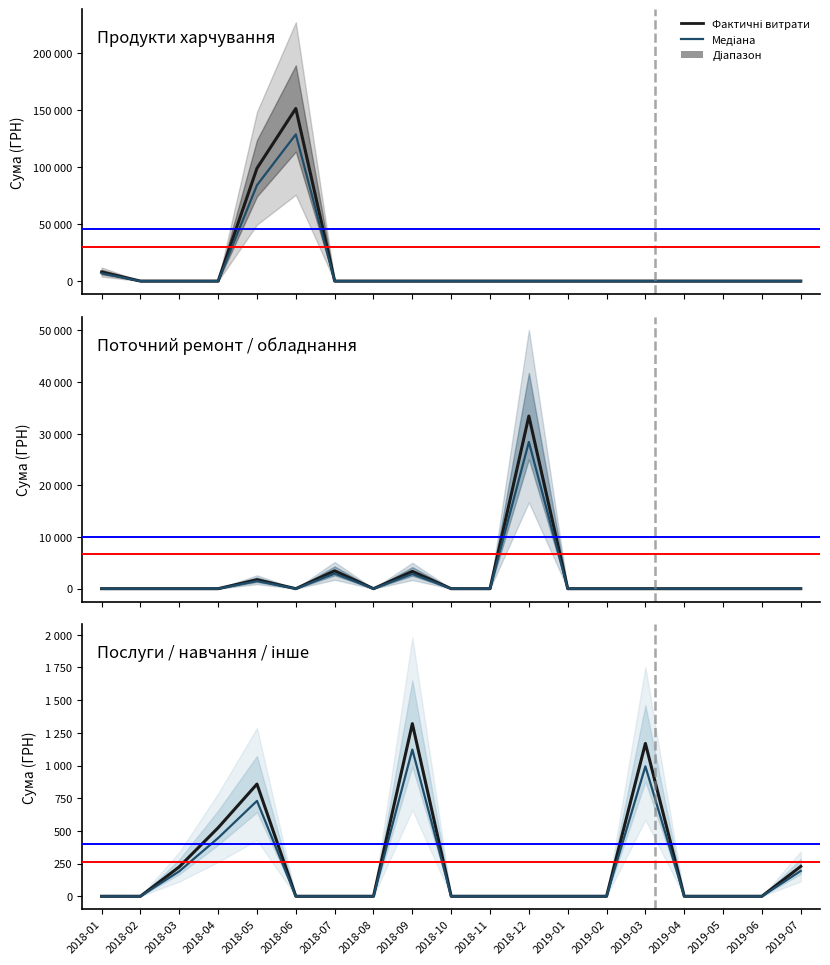

Does the chart display data point markers on the line(s)?

No